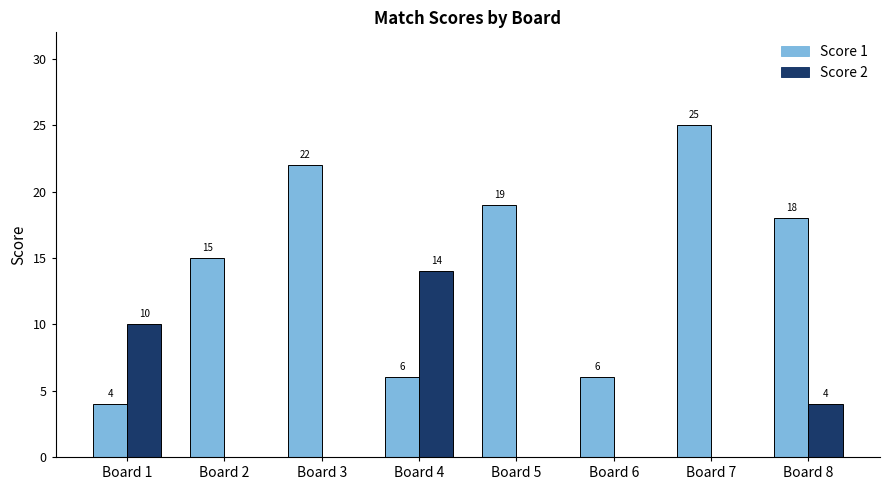

What are all the series names shown in the legend?

Score 1, Score 2